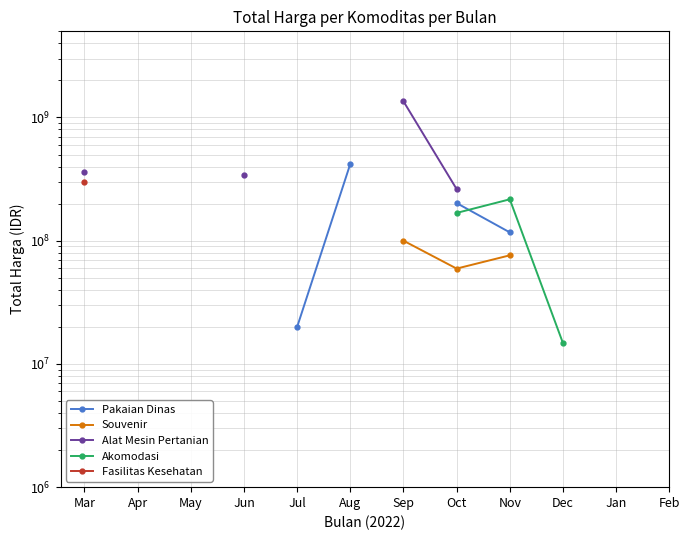

True or false: Fasilitas Kesehatan has more than 0 interior local peaks.

False